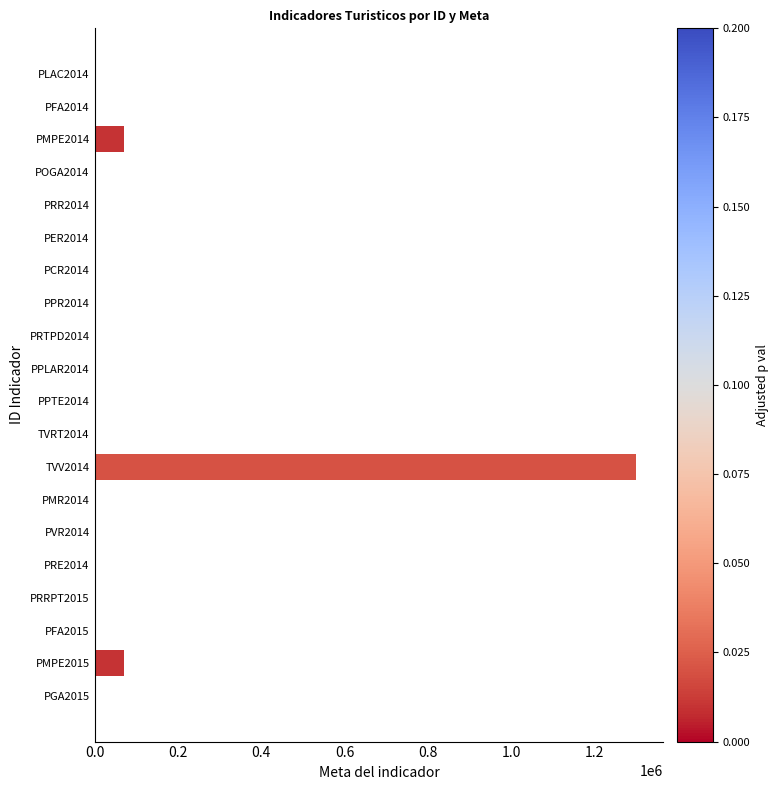

What is the sum of all values?

1441784